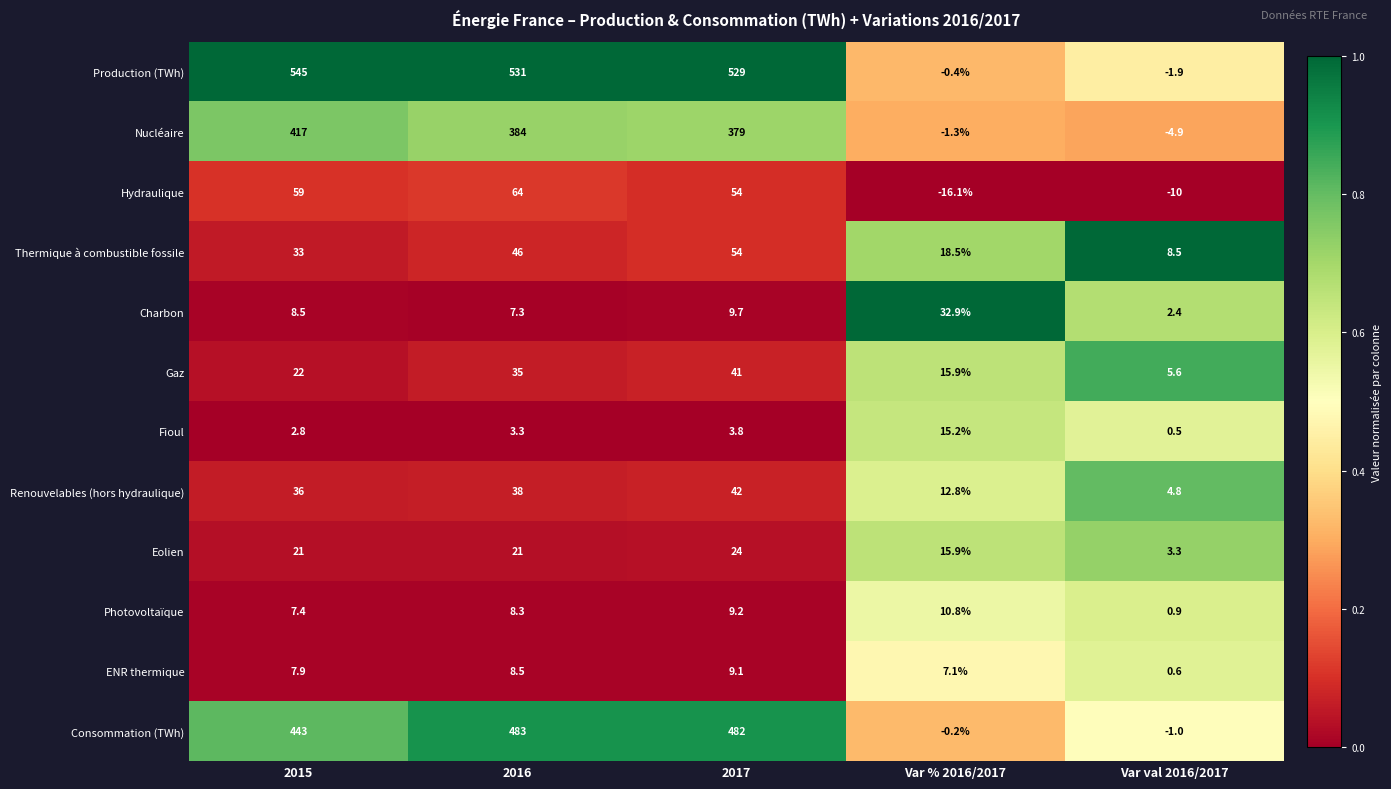

What is the total value across all series at Var val 2016/2017?

8.8